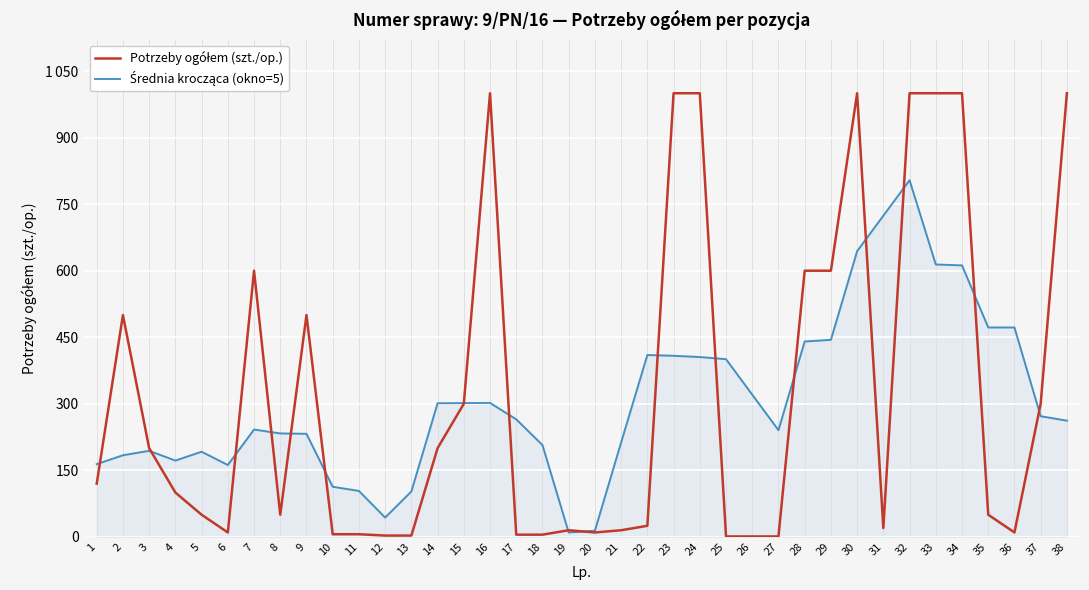

Read the Potrzeby ogółem (szt./op.) value at 13.

3.0